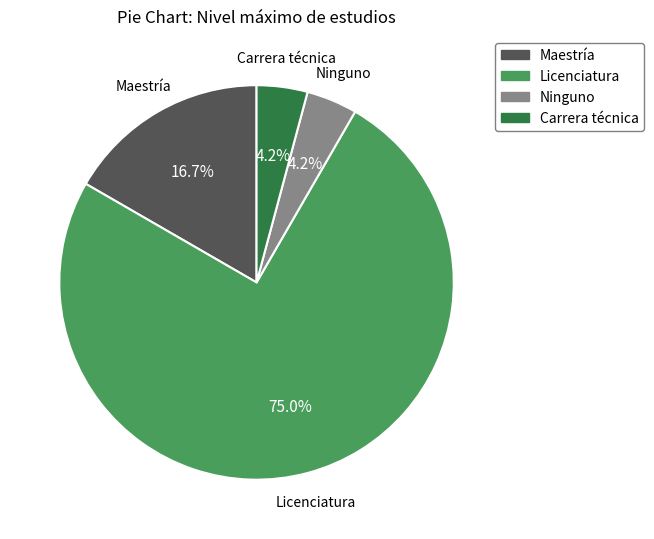

Which slice is the largest?

Licenciatura